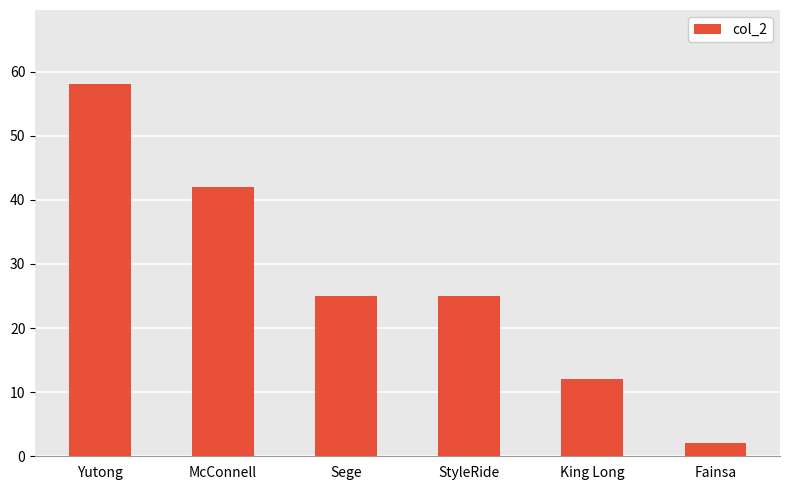

What is the label of the 6th bar from the right?

Yutong